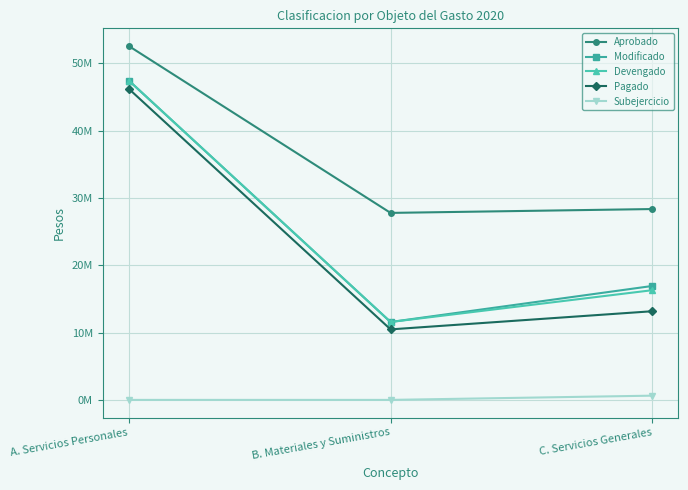

Rank the categories by Modificado value from lowest to highest.

B. Materiales y Suministros, C. Servicios Generales, A. Servicios Personales